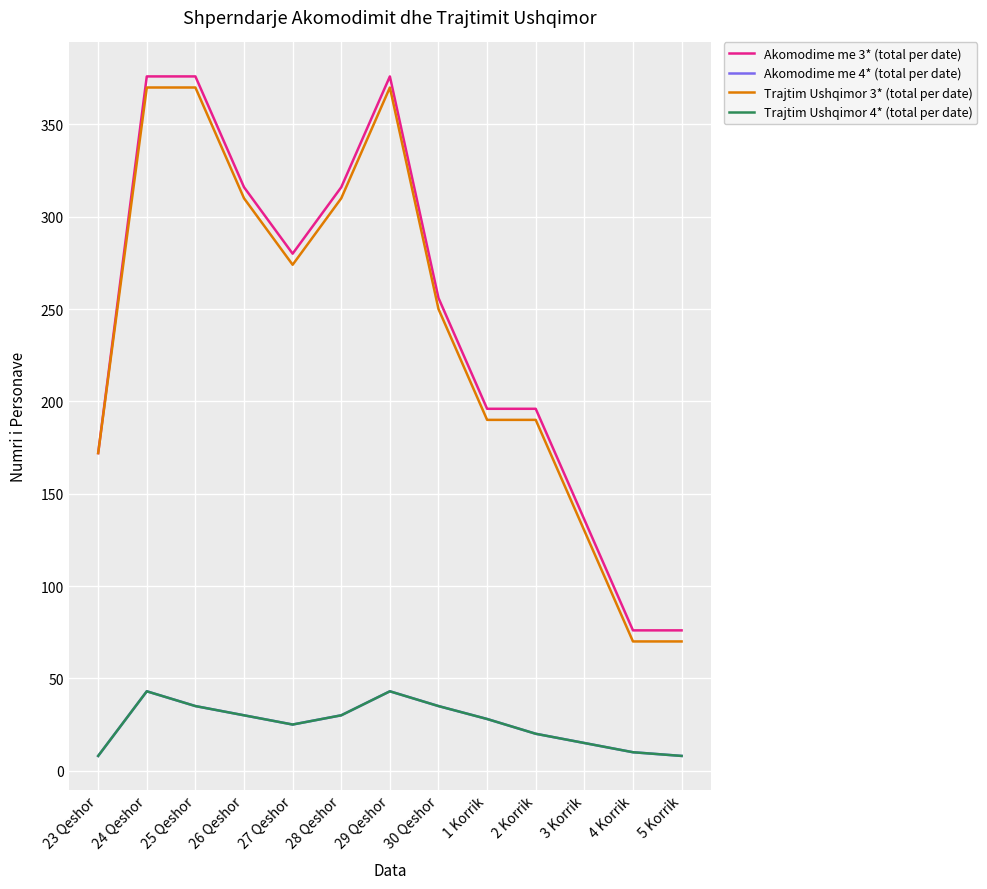

Is this an area chart (filled region under the line)?

No